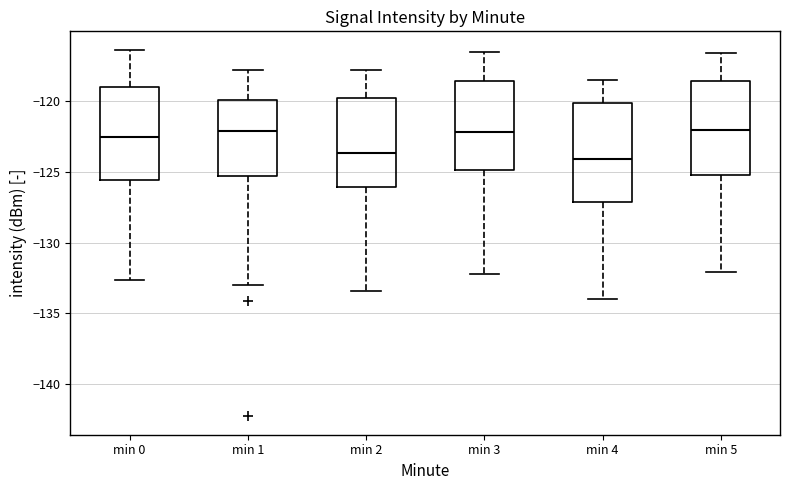

Reading left to right, read every box against the y-axis: the position of its median line, the range the box covers, and the ends of its whiskers. The values are not printed on the chart, so give them approximately, as read against the axis.

min 0: median -122.5, box -125.5 to -119.0, whiskers -132.5 to -116.5
min 1: median -122.0, box -125.5 to -120.0, whiskers -133.0 to -118.0
min 2: median -123.5, box -126.0 to -119.5, whiskers -133.5 to -118.0
min 3: median -122.0, box -125.0 to -118.5, whiskers -132.0 to -116.5
min 4: median -124.0, box -127.0 to -120.0, whiskers -134.0 to -118.5
min 5: median -122.0, box -125.0 to -118.5, whiskers -132.0 to -116.5